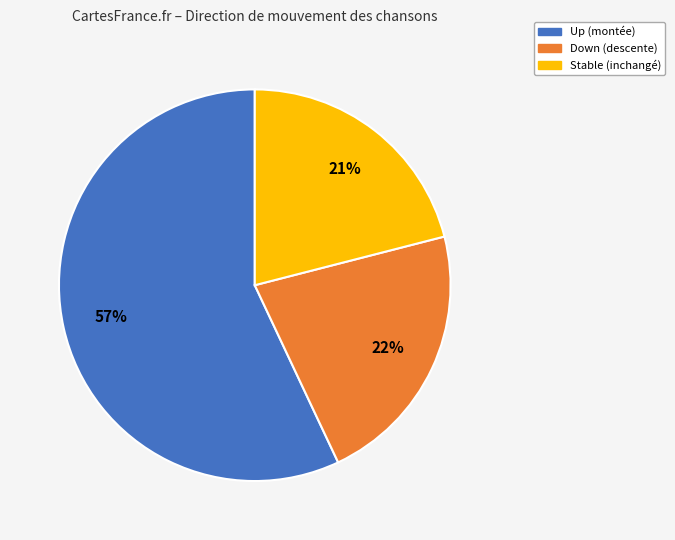

Is there any slice that represents more than half of the pie?

Yes